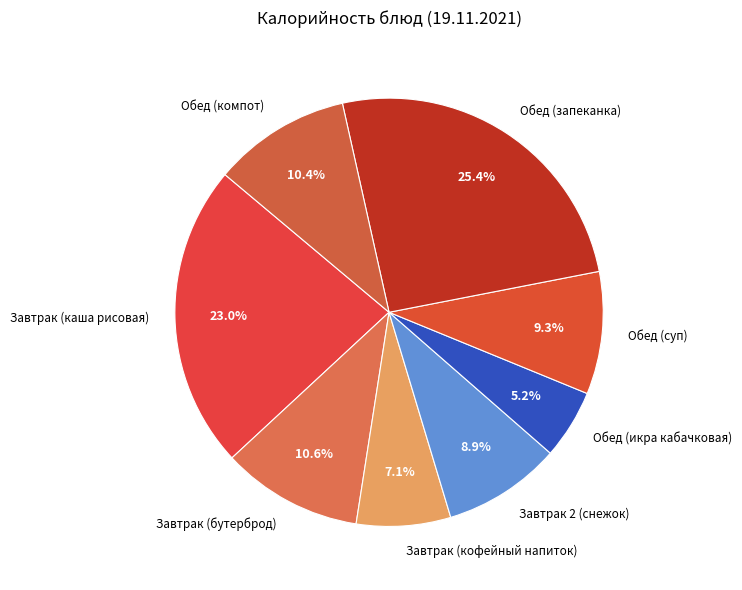

What is the ratio of the value at Завтрак (бутерброд) to the value at Завтрак (кофейный напиток)?

1.5